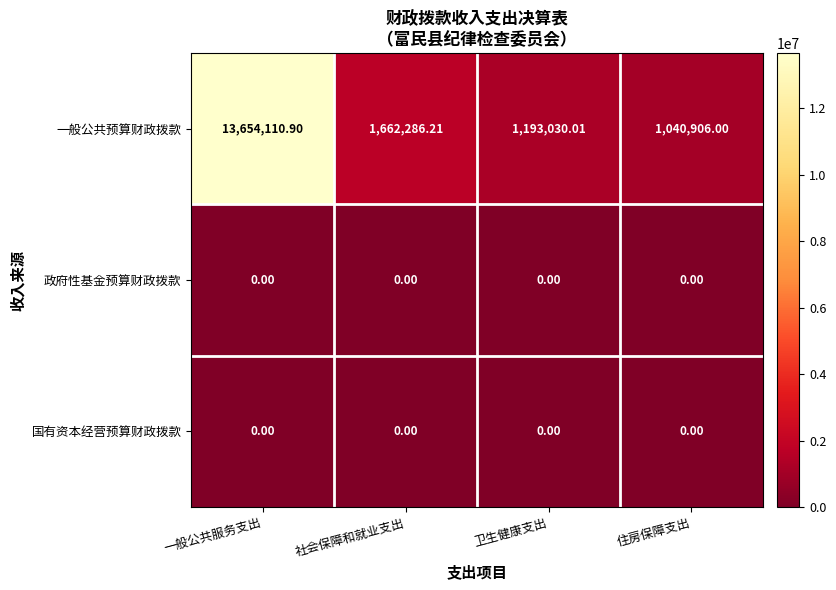

Rank the categories by 一般公共预算财政拨款 value from highest to lowest.

一般公共服务支出, 社会保障和就业支出, 卫生健康支出, 住房保障支出